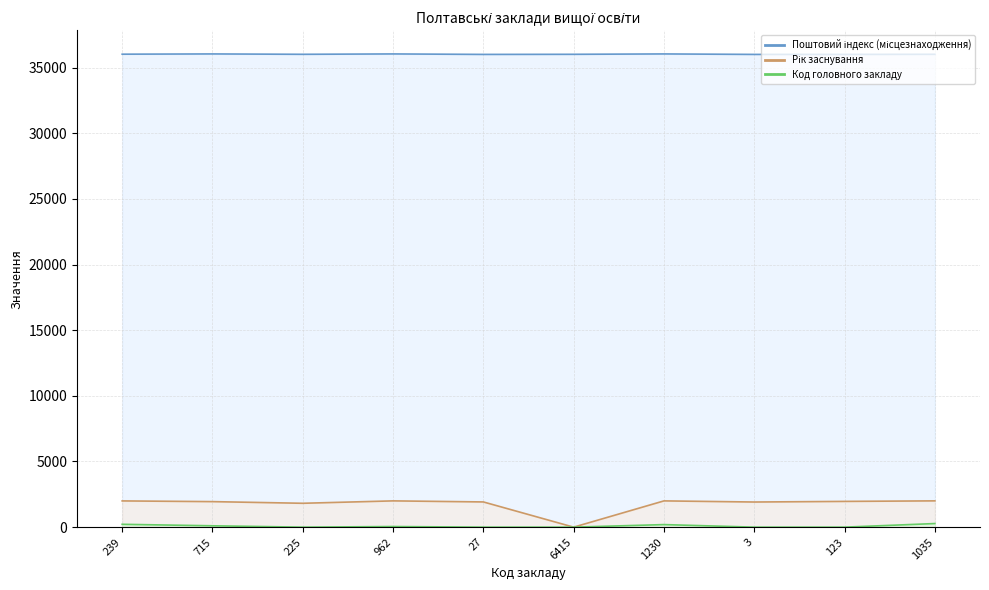

Reading right to left, extract all data points from this chart.

Поштовий індекс (місцезнаходження): 36011	36003	36003	36039	36011	36003	36039	36011	36039	36020
Рік заснування: 2002	1961	1914	2000	0	1920	2001	1818	1944	1998
Код головного закладу: 274	0	0	195	0	0	47	0	104	217